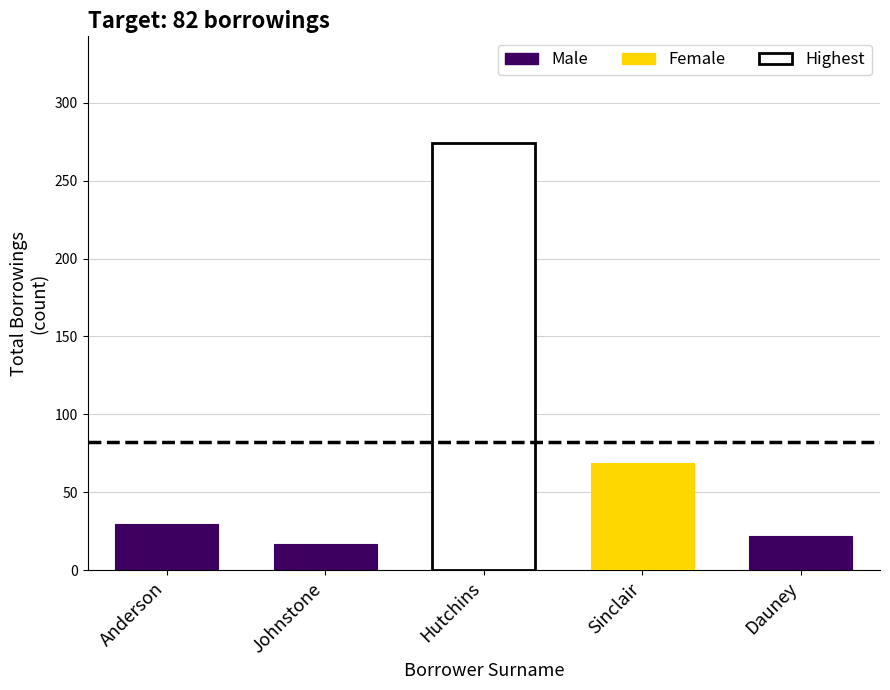

How many values are below 30?

2